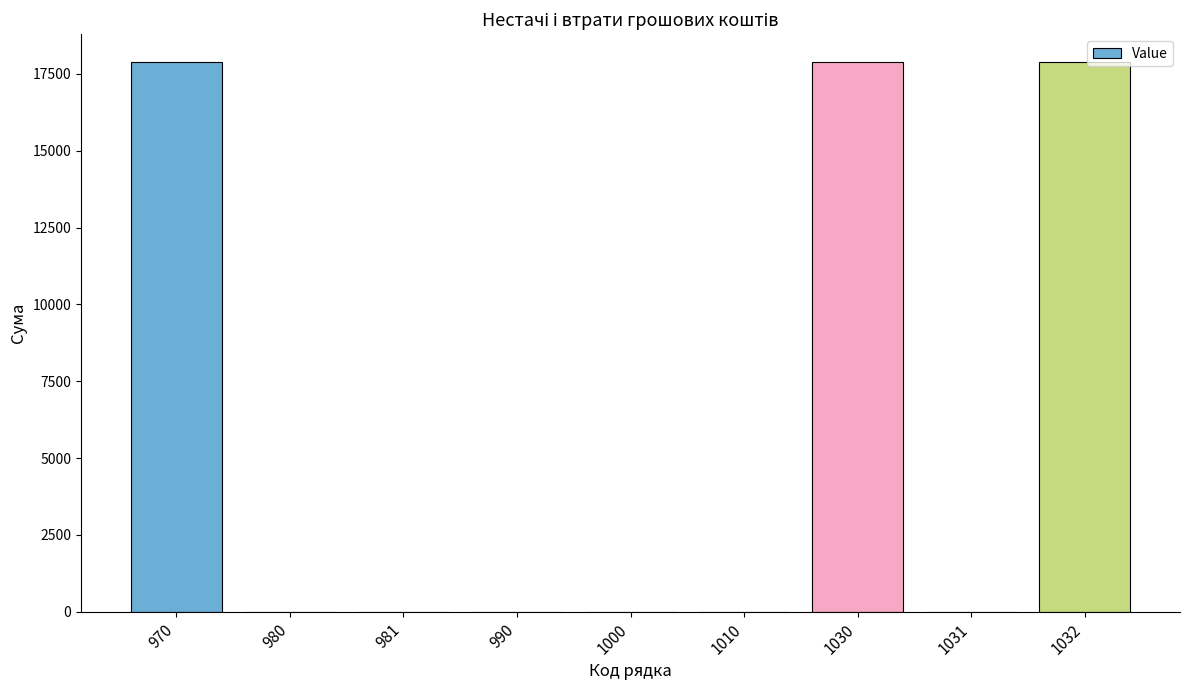

What is the maximum value shown in the chart?

17899